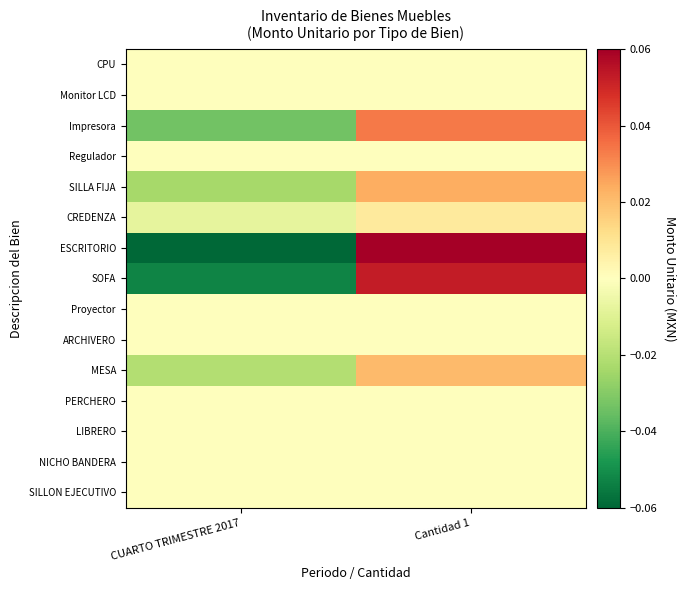

Reading left to right, transcribe all the data shown in this chart.

CPU: CUARTO TRIMESTRE 2017=0.0	Cantidad 1=0.0
Monitor LCD: CUARTO TRIMESTRE 2017=0.0	Cantidad 1=0.0
Impresora: CUARTO TRIMESTRE 2017=-0.0	Cantidad 1=0.0
Regulador: CUARTO TRIMESTRE 2017=0.0	Cantidad 1=-0.0
SILLA FIJA: CUARTO TRIMESTRE 2017=-0.0	Cantidad 1=0.0
CREDENZA: CUARTO TRIMESTRE 2017=-0.0	Cantidad 1=0.0
ESCRITORIO: CUARTO TRIMESTRE 2017=-0.1	Cantidad 1=0.1
SOFA: CUARTO TRIMESTRE 2017=-0.1	Cantidad 1=0.1
Proyector: CUARTO TRIMESTRE 2017=0.0	Cantidad 1=0.0
ARCHIVERO: CUARTO TRIMESTRE 2017=0.0	Cantidad 1=0.0
MESA: CUARTO TRIMESTRE 2017=-0.0	Cantidad 1=0.0
PERCHERO: CUARTO TRIMESTRE 2017=0.0	Cantidad 1=0.0
LIBRERO: CUARTO TRIMESTRE 2017=0.0	Cantidad 1=0.0
NICHO BANDERA: CUARTO TRIMESTRE 2017=0.0	Cantidad 1=0.0
SILLON EJECUTIVO: CUARTO TRIMESTRE 2017=0.0	Cantidad 1=0.0